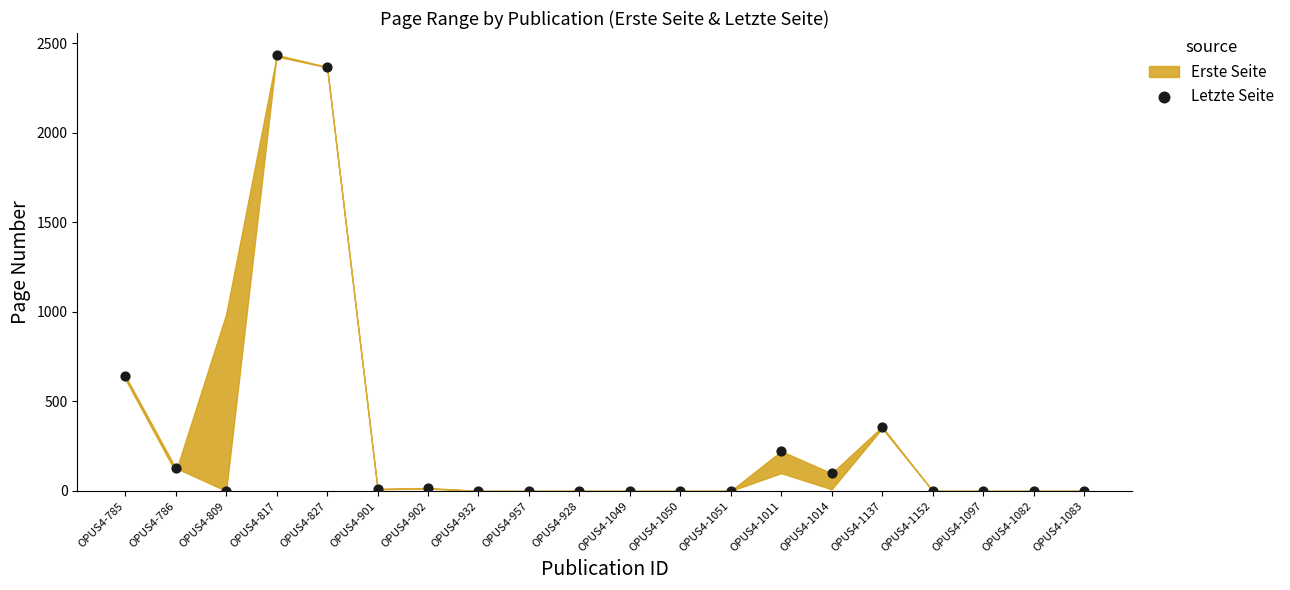

What Y value in the scatter plot is closest to 1218?

644